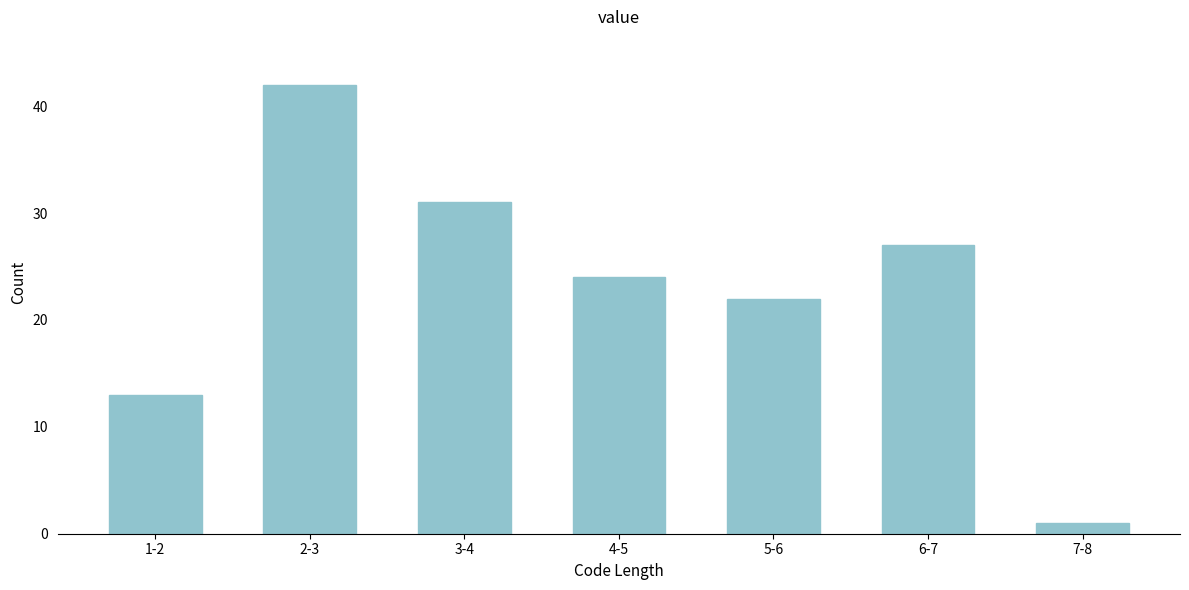

Reading left to right, transcribe all the data shown in this chart.

1-2=13	2-3=42	3-4=31	4-5=24	5-6=22	6-7=27	7-8=1